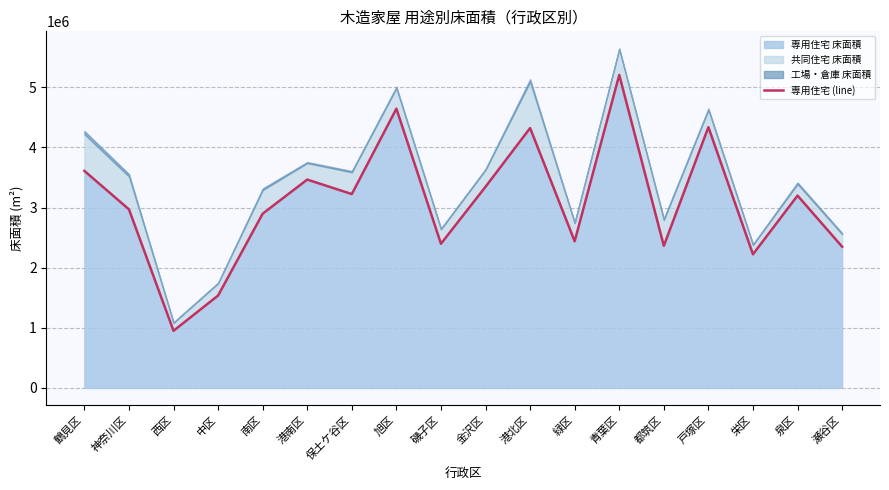

Where is the first local maximum?

港南区